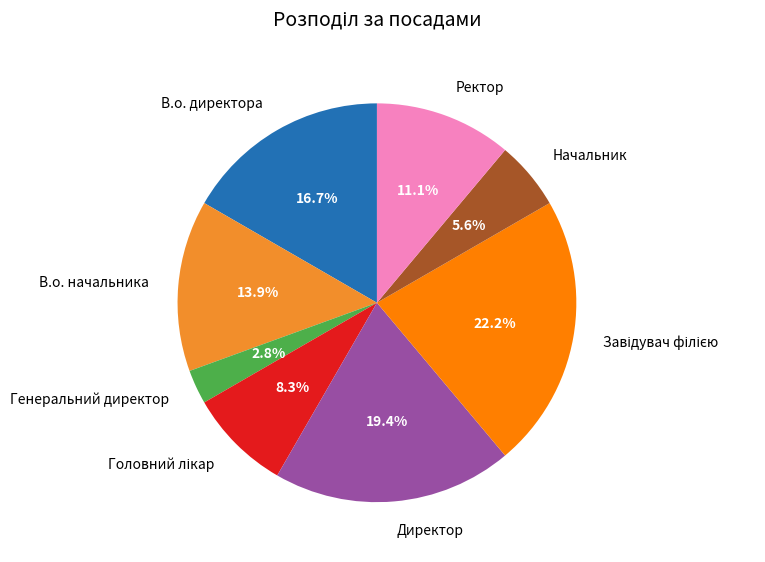

What is the smallest slice in the pie chart?

Генеральний директор